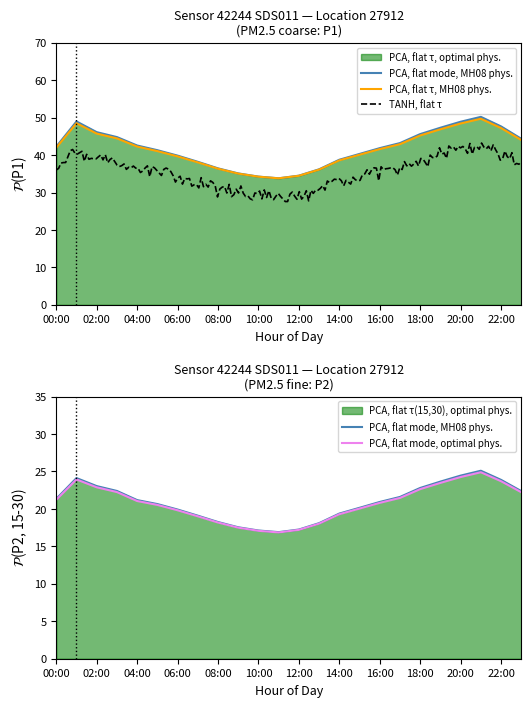

At which label does P1 reach its peak?

21:00